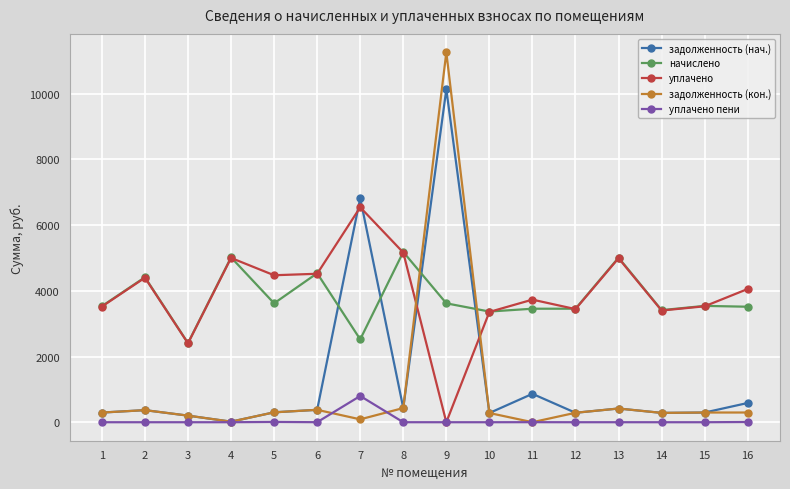

True or false: задолженность (нач.) has more than 2 points higher than both neighbors.

True